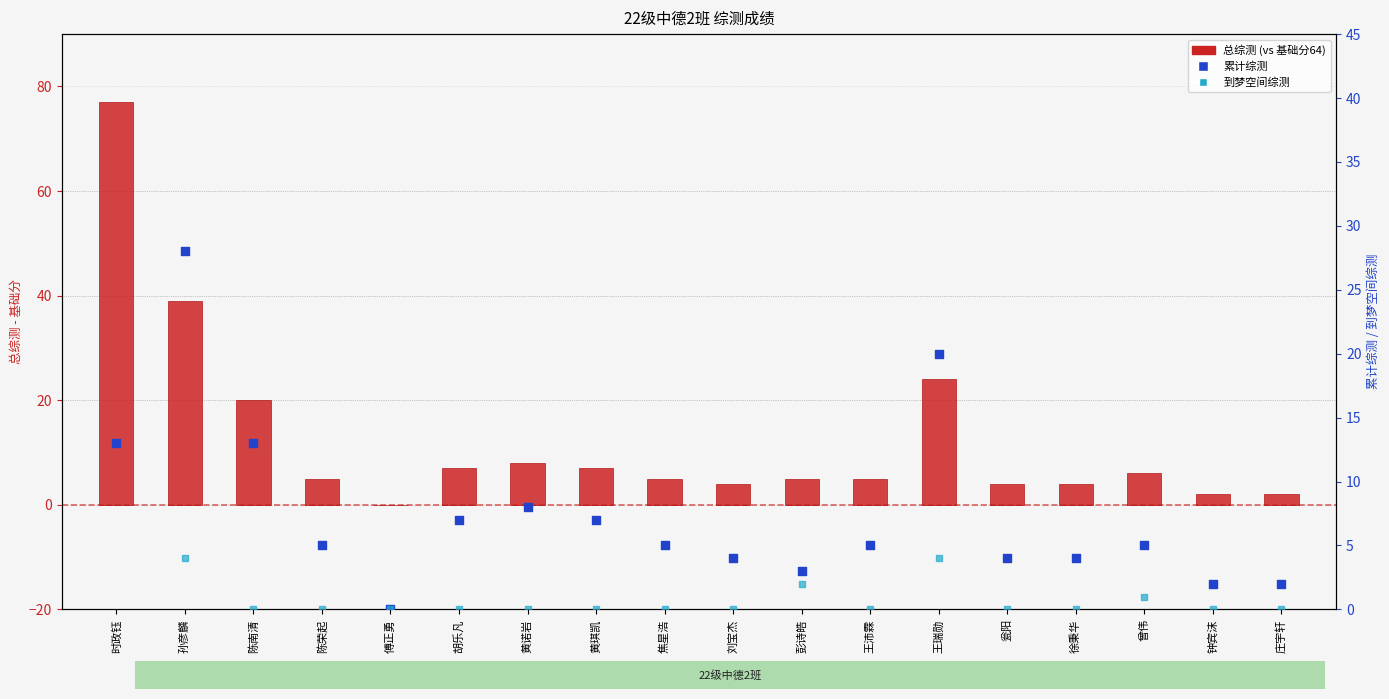

What is the total value across all series at 王沛霖?

10